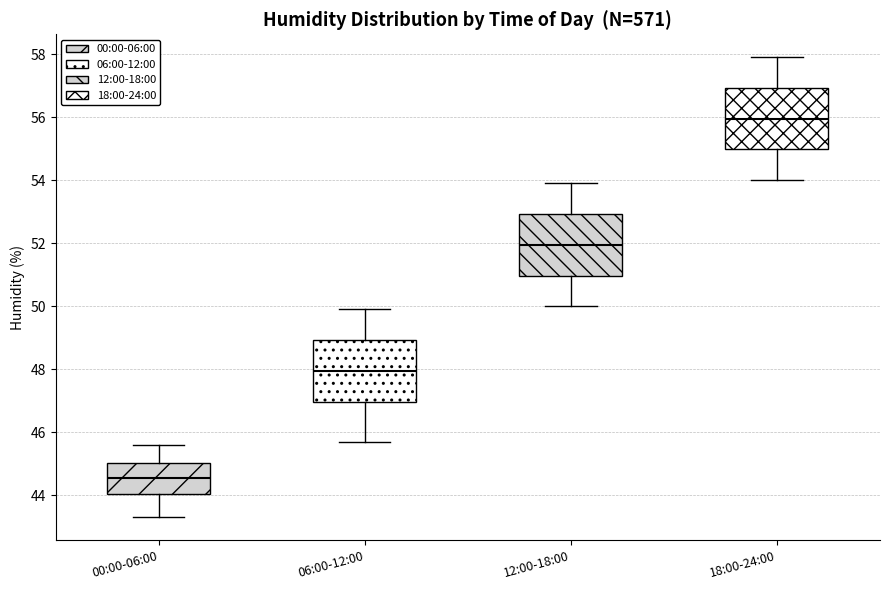

Where does the upper whisker of the box for 18:00-24:00 end on the y-axis? The values are not printed on the chart, so give them approximately, as read against the axis.

58.0